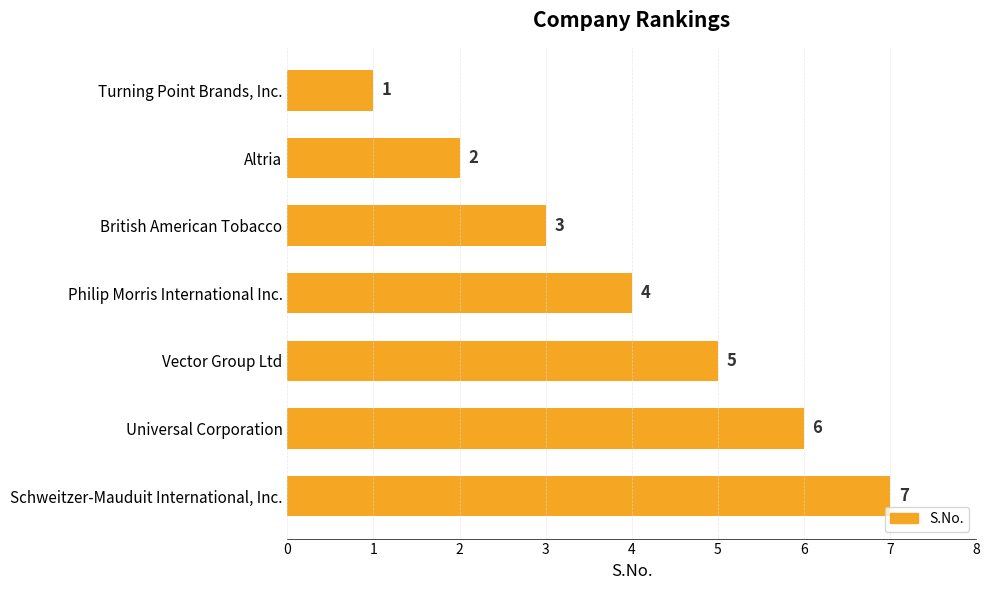

At which category does the chart reach its peak across all series?

Schweitzer-Mauduit International, Inc.